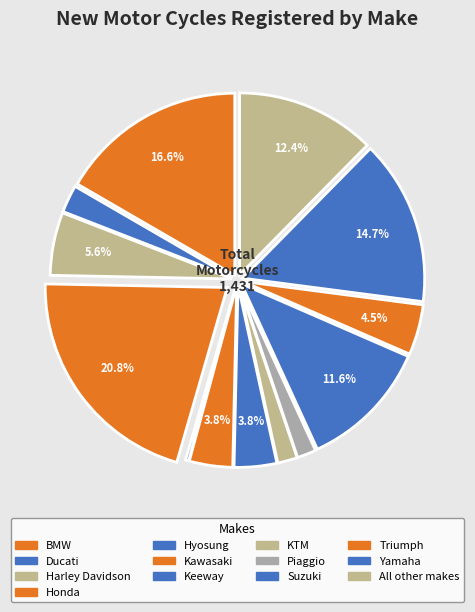

Count the number of slices in the pie.

13